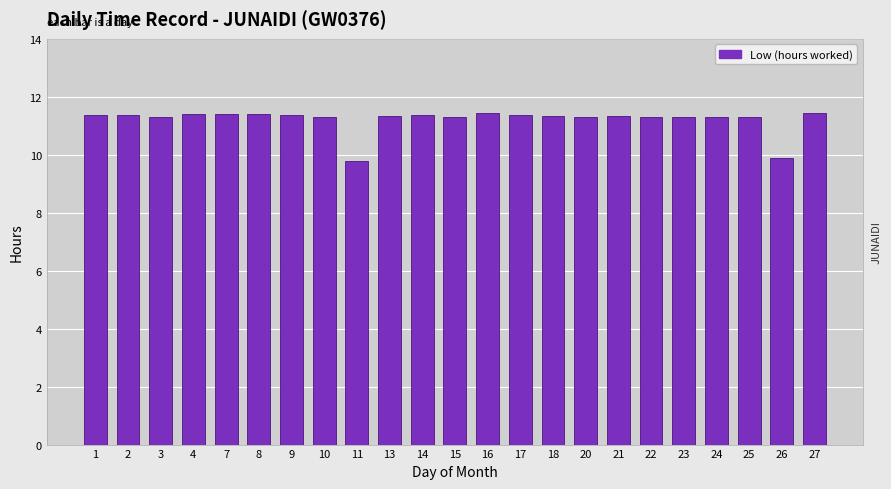

Count the values in the range 11 to 12.

21